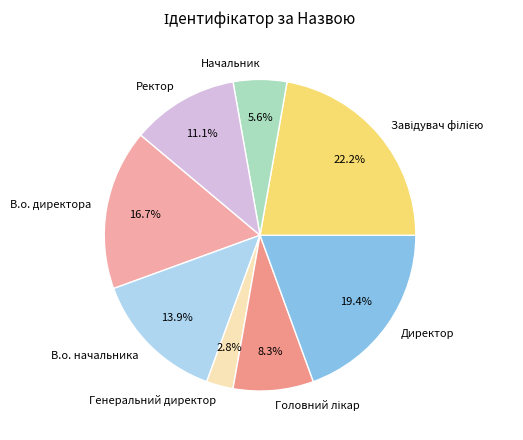

Is there any slice that represents more than half of the pie?

No